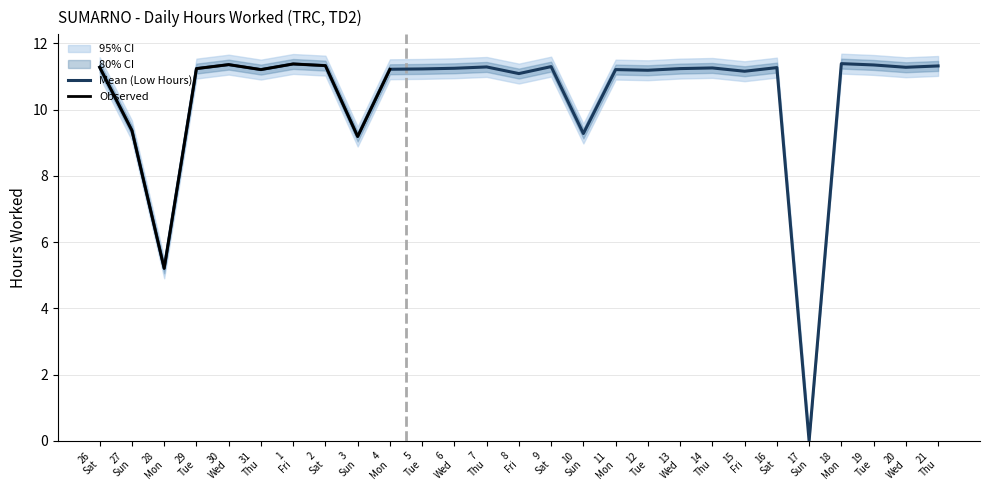

What is the highest value of the Mean (Low Hours) series?

11.4